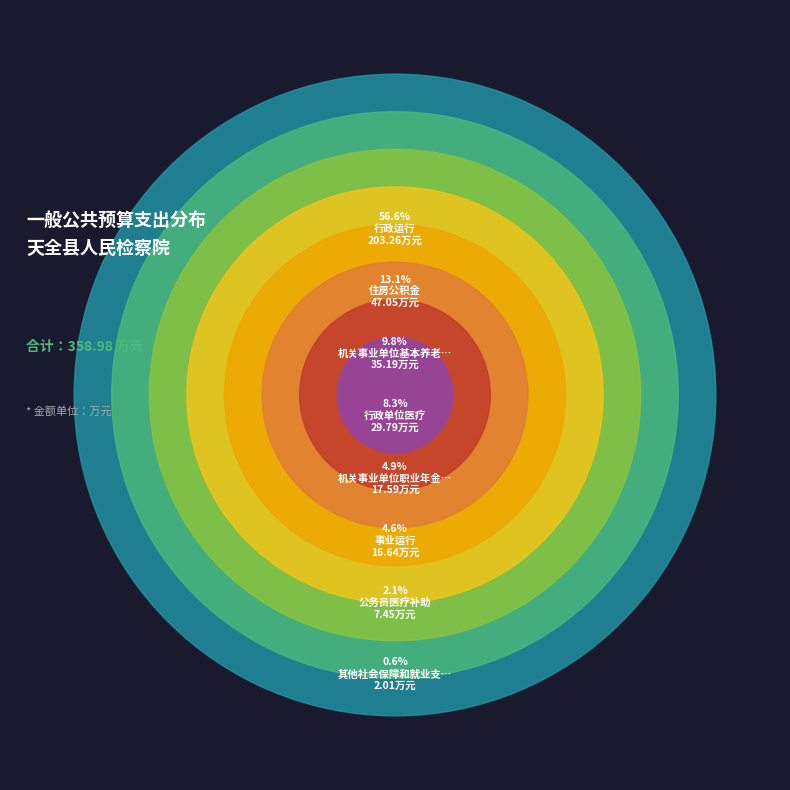

What is the smallest slice in the pie chart?

其他社会保障和就业支出